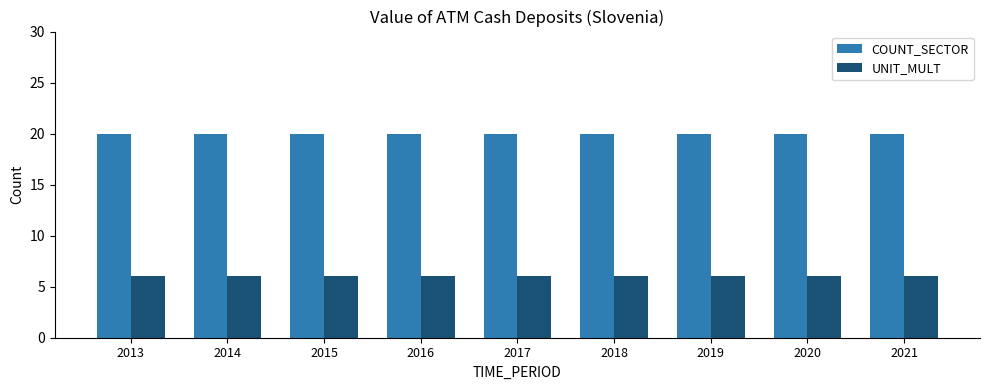

Is it true that COUNT_SECTOR equals 31 at 2017?

False